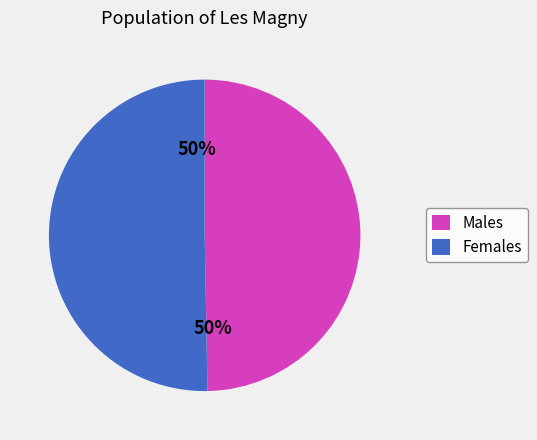

Approximately how many times larger is the value at Males compared to Females?

1.0